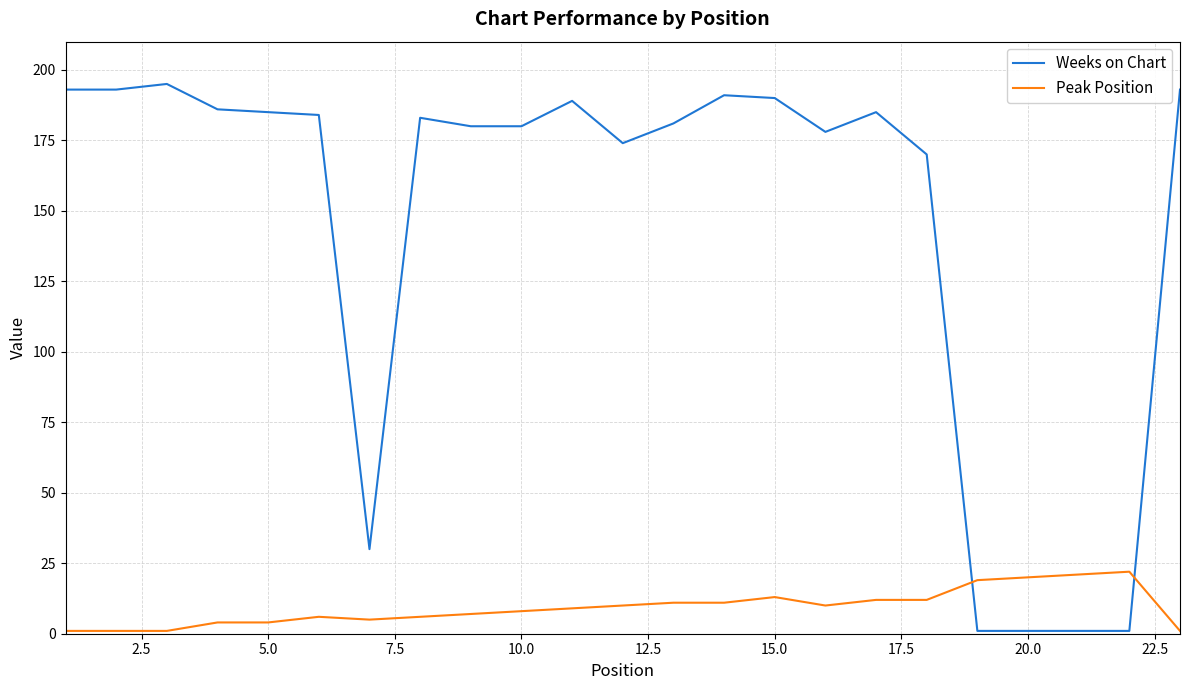

Which series has the widest spread of values?

Weeks on Chart